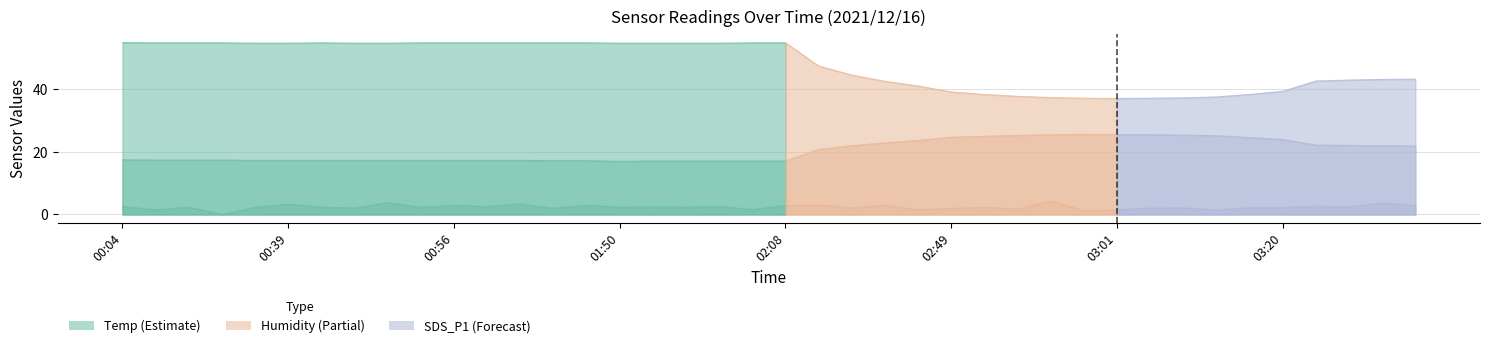

What is the difference between the maximum and minimum values in the SDS_P1 series?

4.3